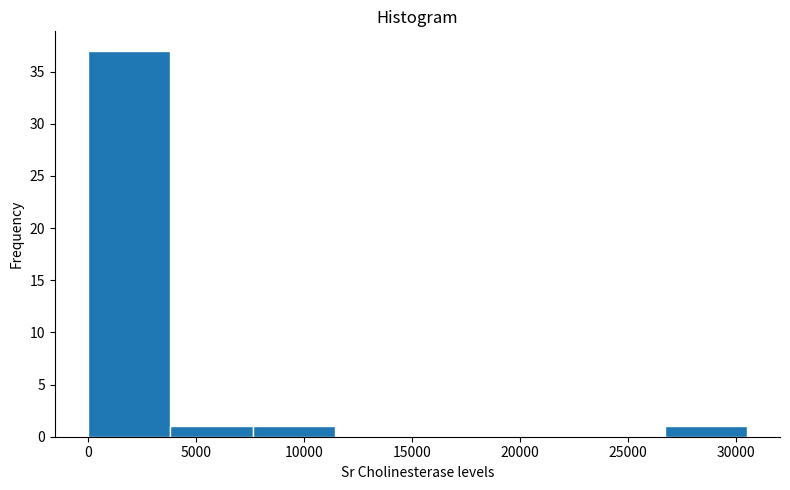

Reading left to right, transcribe this chart: for each bar, give the range it covers on the x-axis and its height. Neither the bar edges nor the heights are printed on the chart, so give them approximately, as read against the axes.

0 to 4000: 37
4000 to 7500: 1
7500 to 11500: 1
11500 to 15500: 0
15500 to 19000: 0
19000 to 23000: 0
23000 to 26500: 0
26500 to 30500: 1